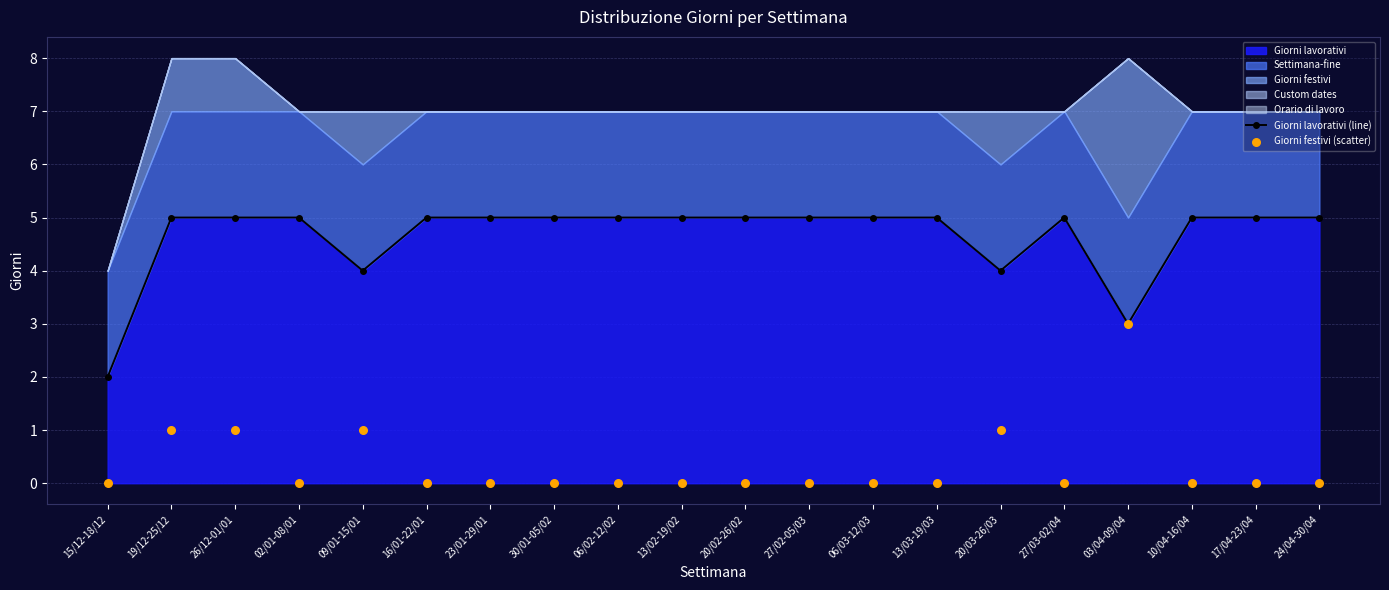

What is the total value across all series at 20/03-26/03?

5